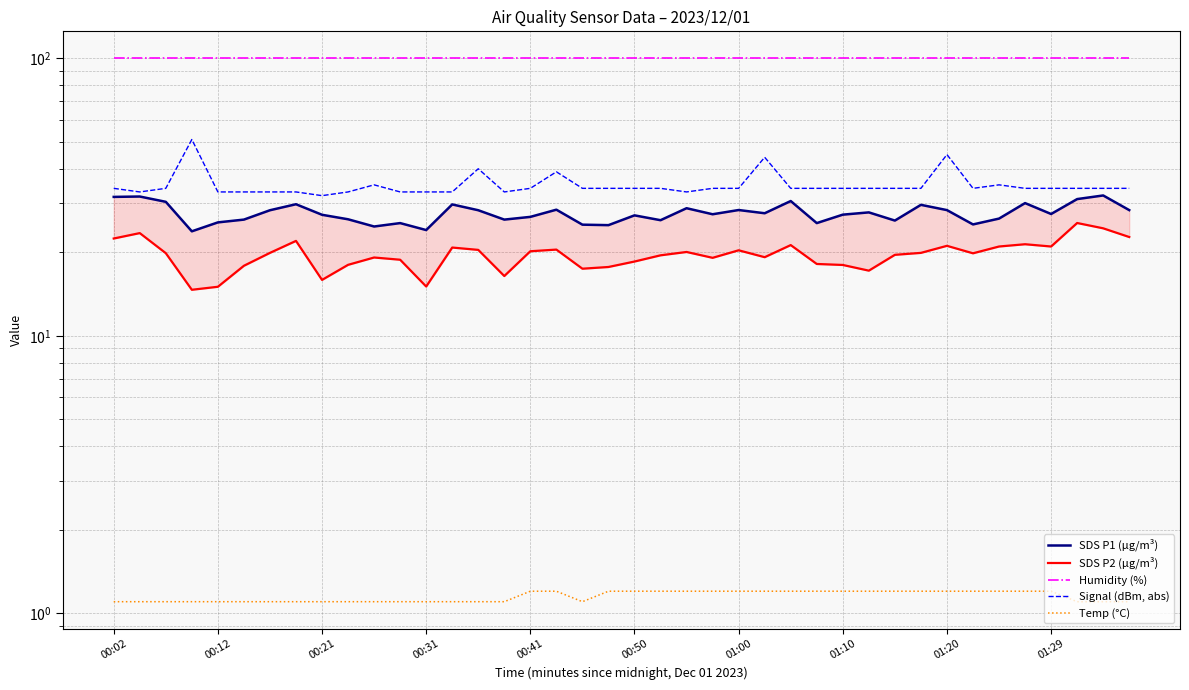

What is the minimum value shown in the chart?

1.1